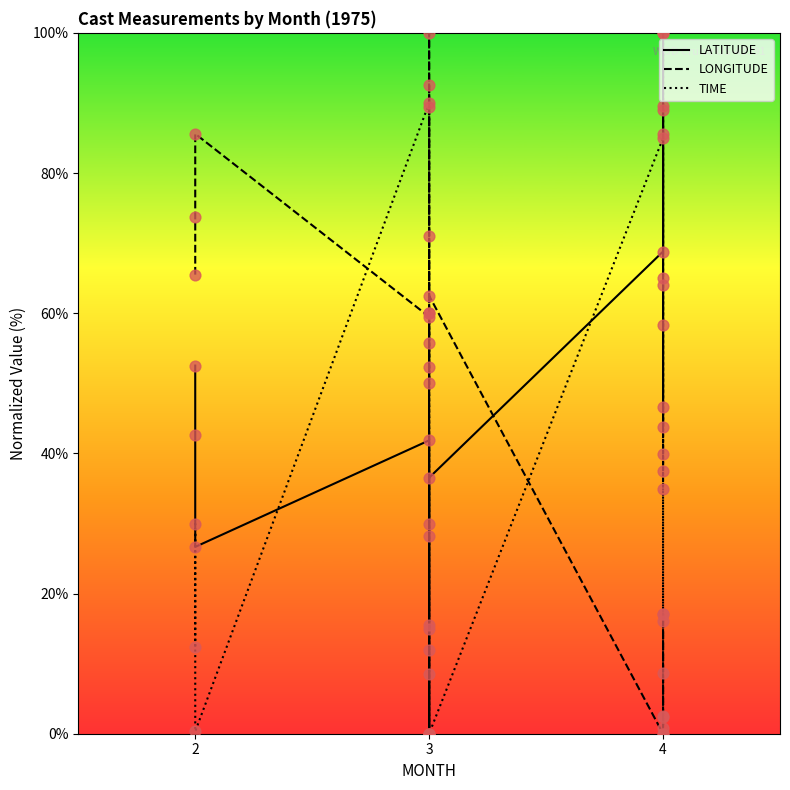

Which series reaches the maximum Y coordinate?

LATITUDE